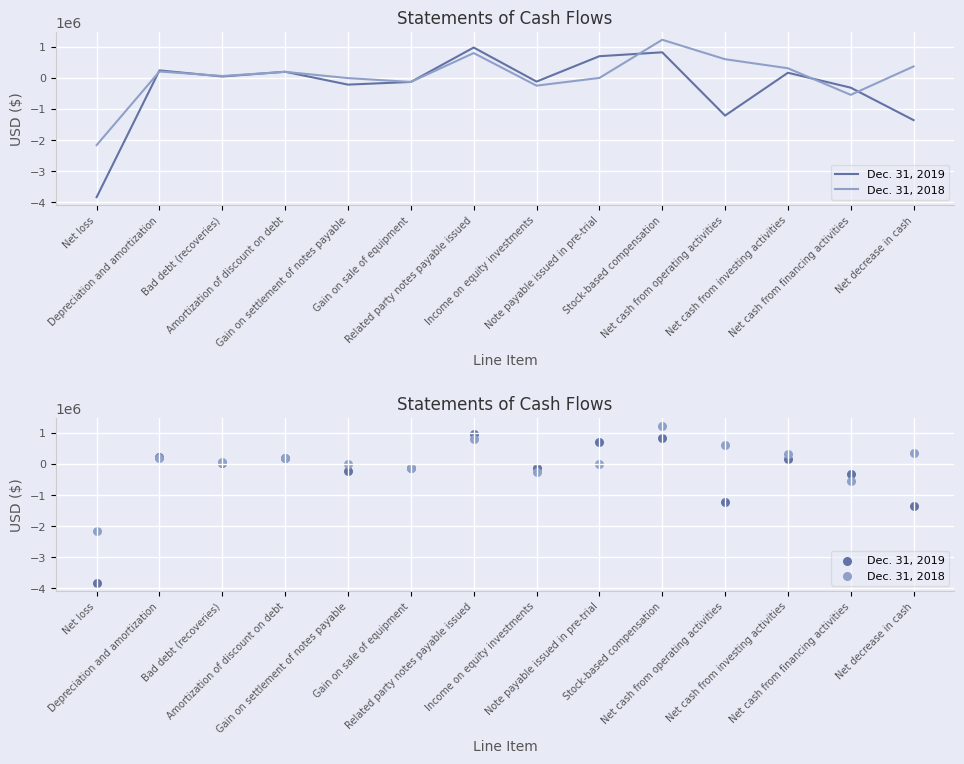

Is the value of Dec. 31, 2019 at Gain on sale of equipment greater than the value of Dec. 31, 2018 at Note payable issued in pre-trial?

No